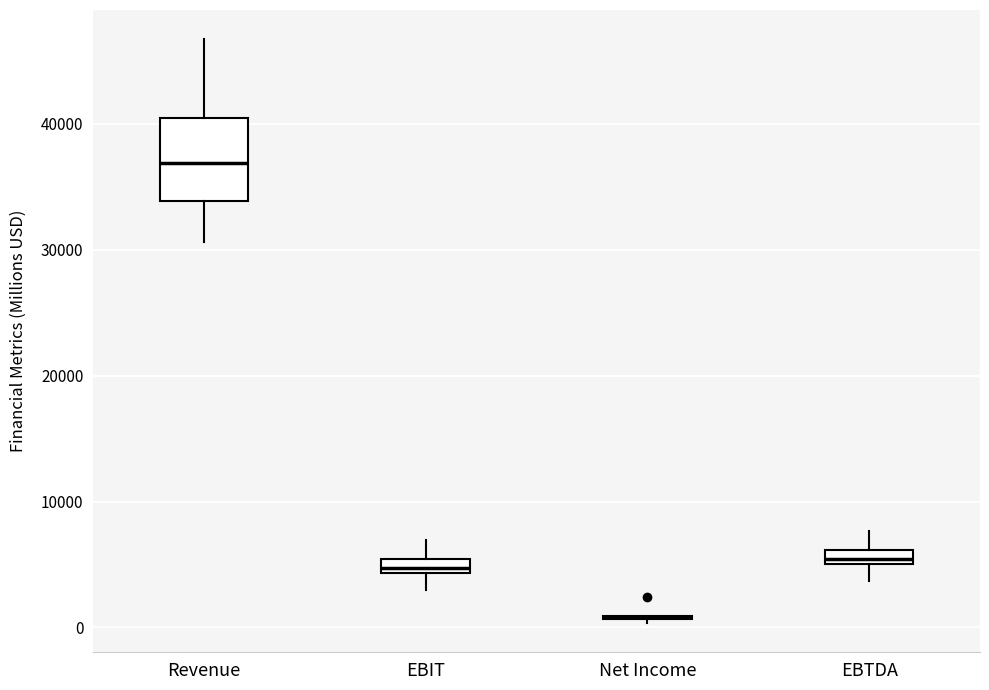

Where is the lower edge of the box for EBIT on the y-axis? The values are not printed on the chart, so give them approximately, as read against the axis.

4000